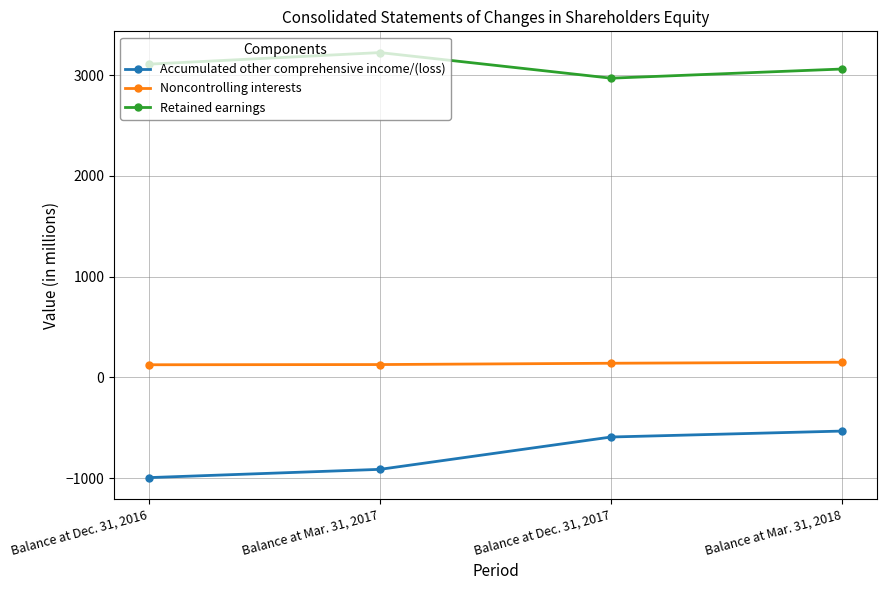

Which label corresponds to the smallest value in the chart?

Balance at Dec. 31, 2016